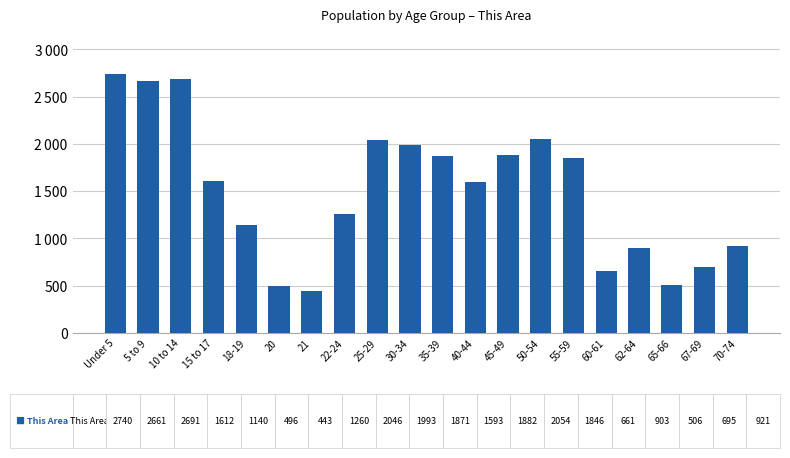

At which label is the value closest to 1591?

40-44